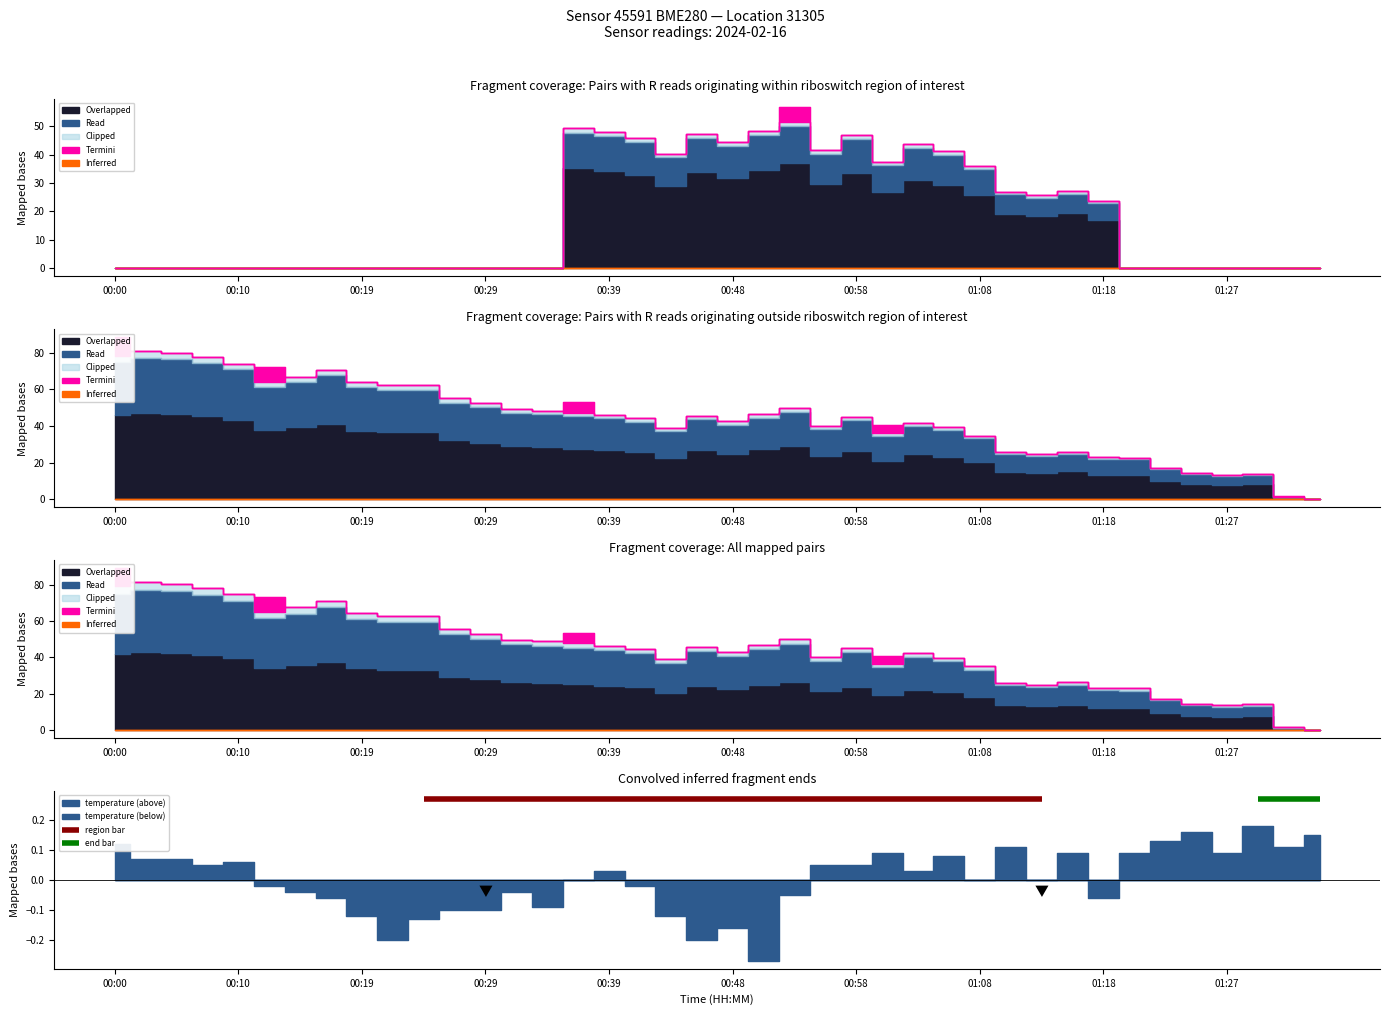

List the labels in order of value, largest first.

00:00, 00:02, 00:05, 00:07, 00:10, 00:12, 00:17, 00:14, 00:19, 00:22, 00:24, 00:27, 00:36, 00:29, 00:53, 00:31, 00:34, 00:51, 00:39, 00:46, 00:58, 00:41, 00:48, 01:03, 01:01, 00:56, 01:06, 00:44, 01:08, 01:15, 01:10, 01:13, 01:18, 01:20, 01:23, 01:25, 01:30, 01:27, 01:32, 01:35